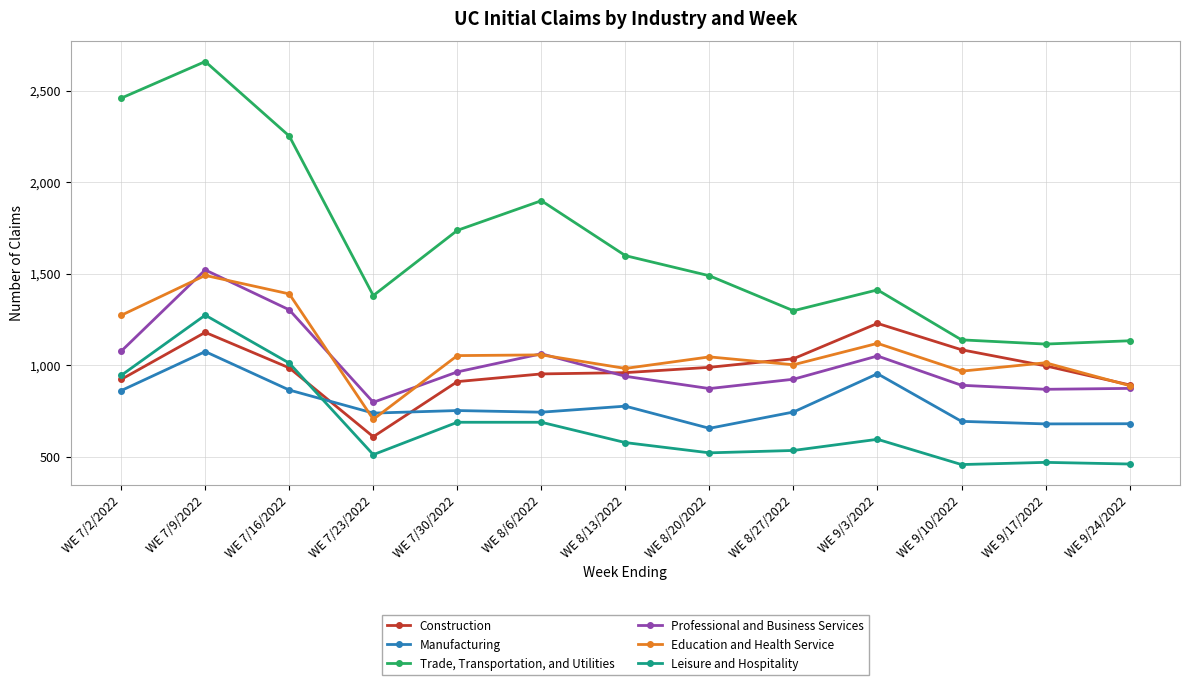

What is the label of the 4th point from the right?

WE 9/3/2022